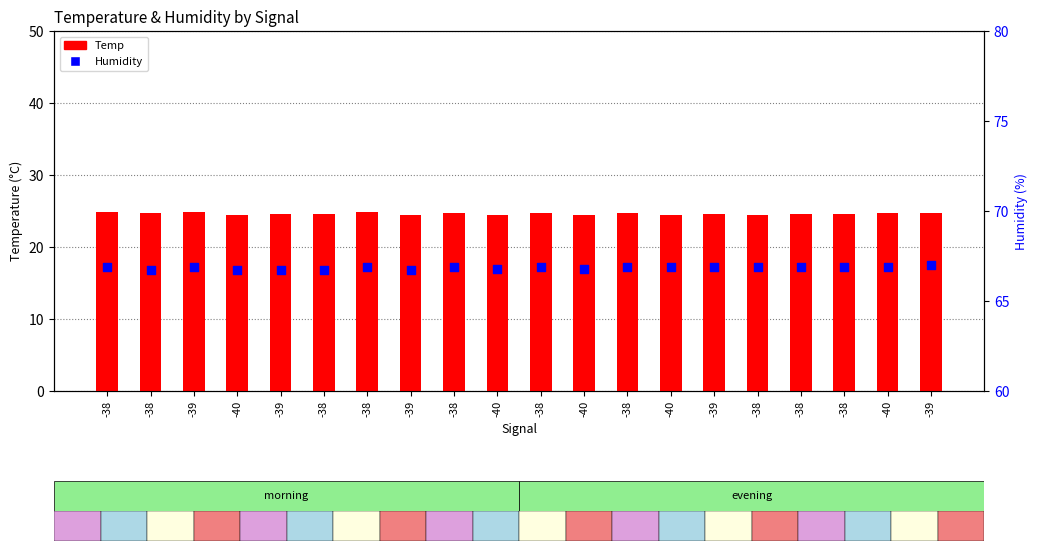

At how many categories does at least one series exceed 32?

20